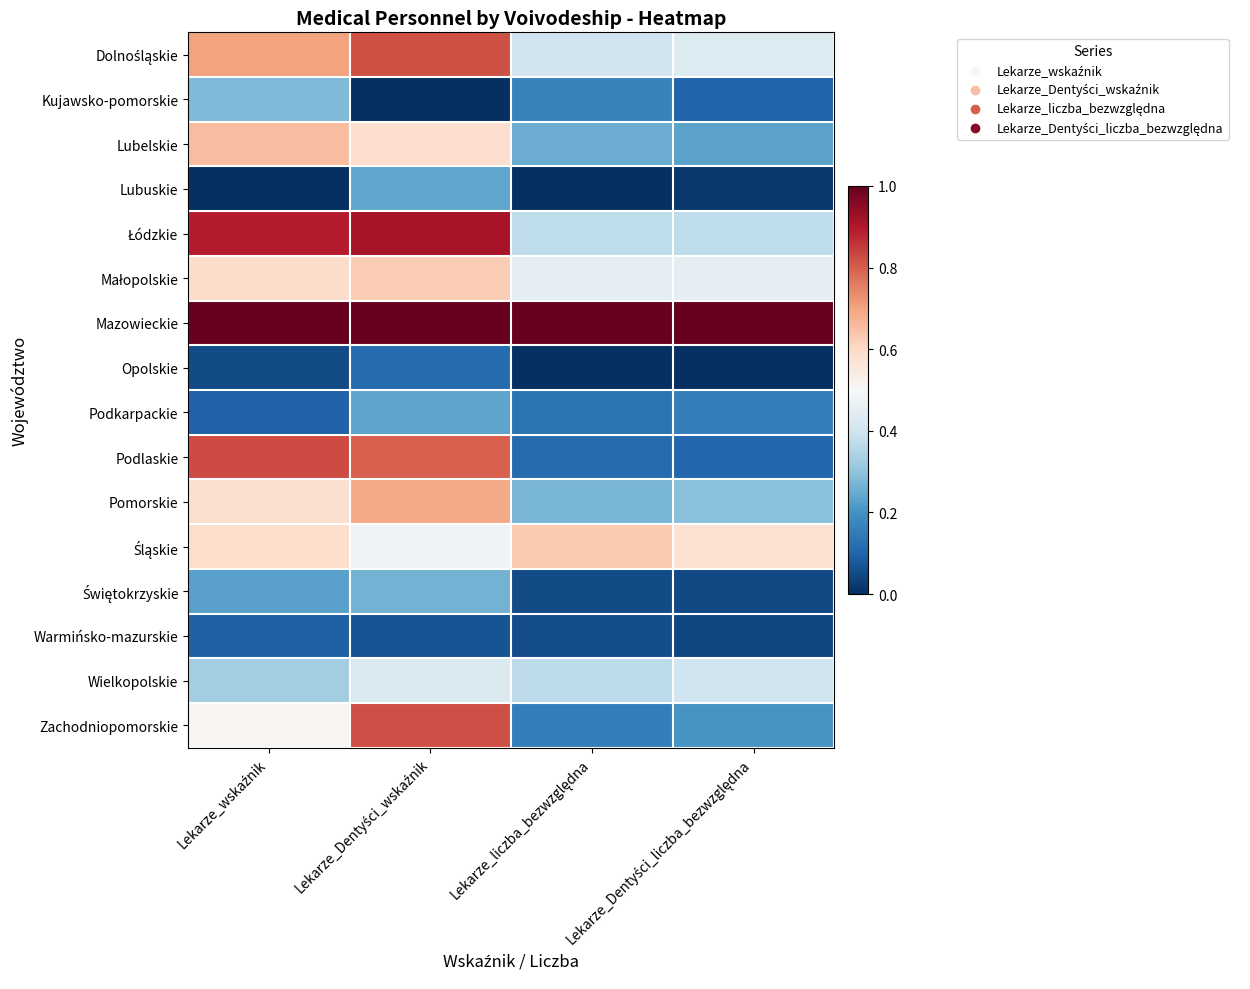

Count the number of data series in this chart.

16